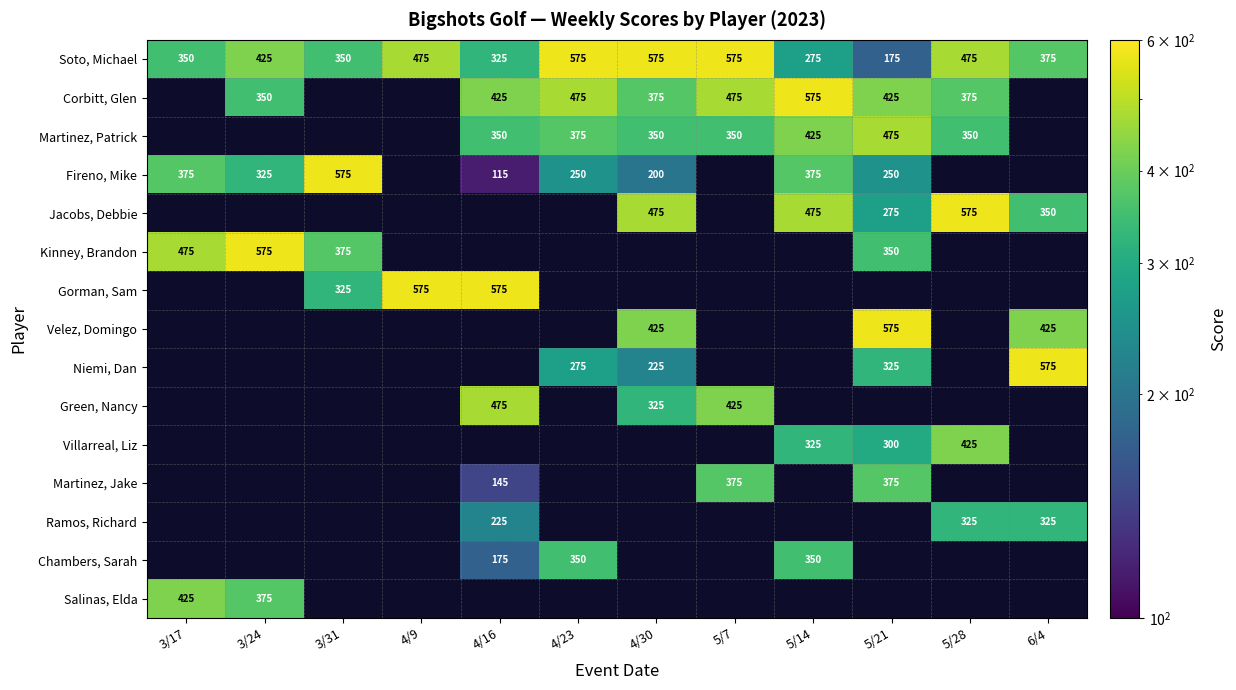

The value of Chambers, Sarah at 4/23 is 350. True or false?

True